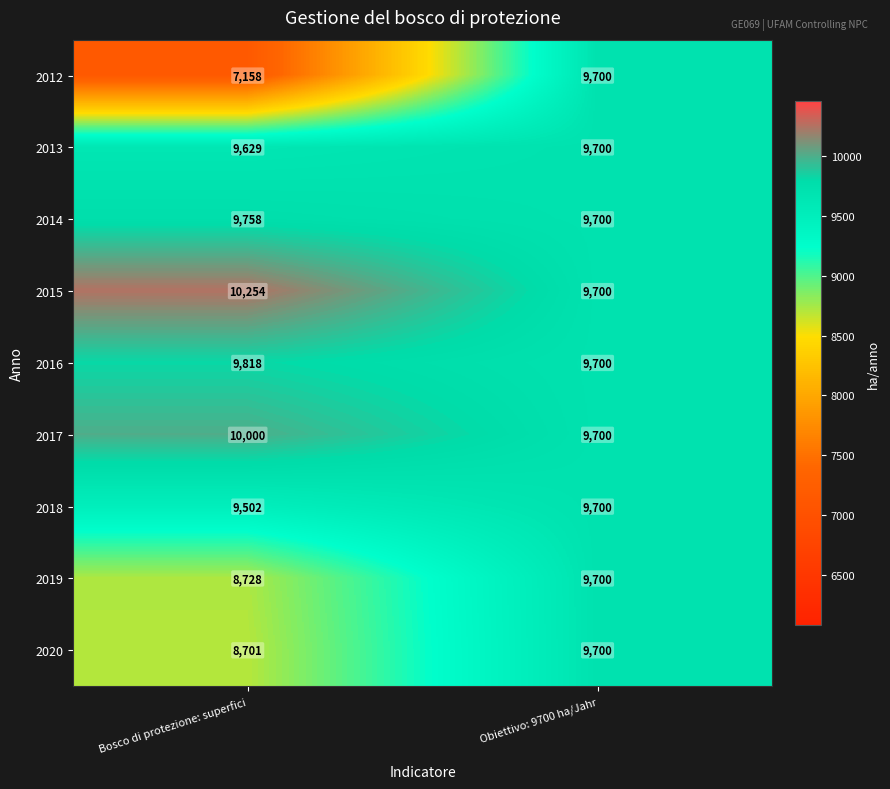

What is the difference between the maximum and minimum values in the 2013 series?

71